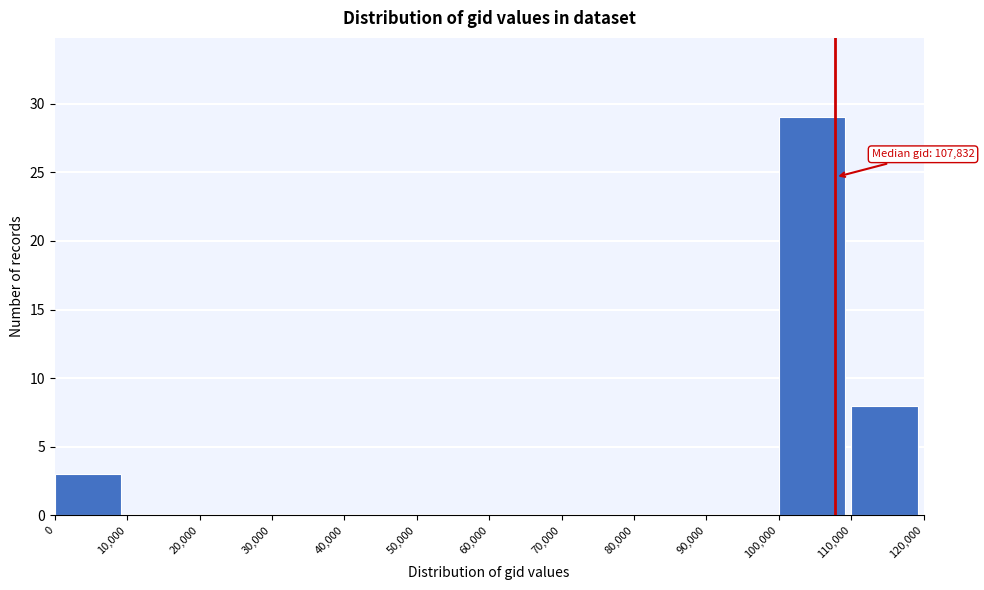

Over which range of the x-axis is the bar tallest?

100,000 to 110,000